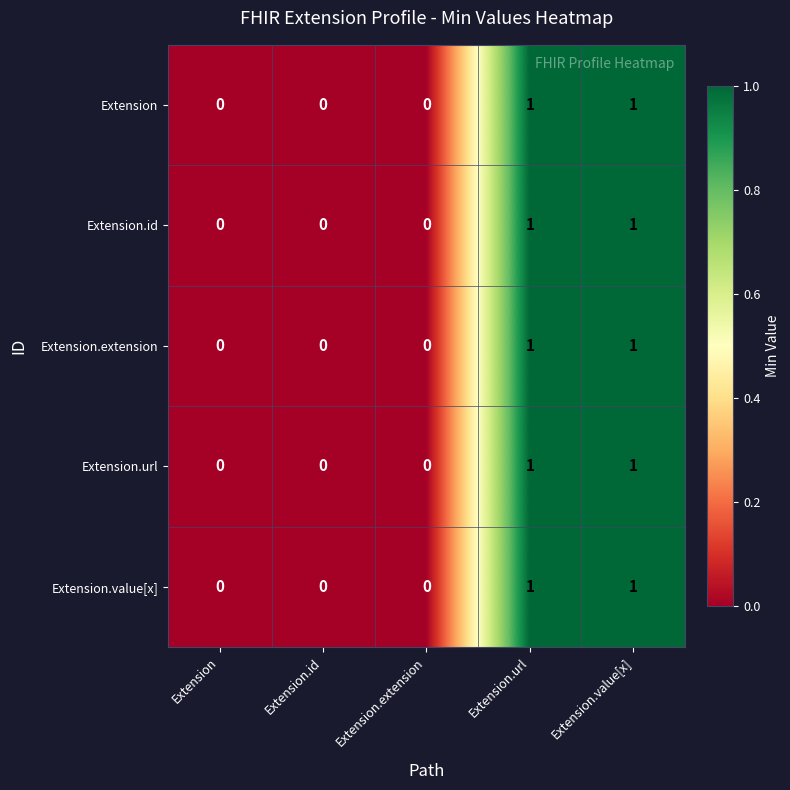

How many data points in Extension.id are above 0?

2